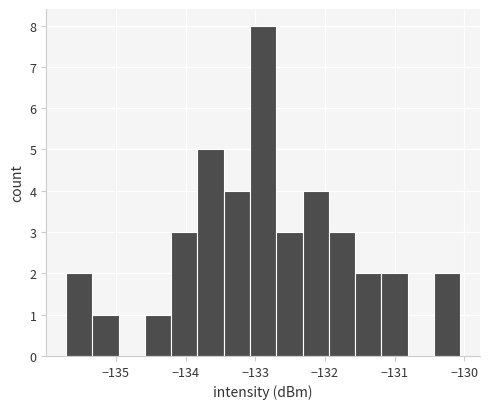

Around what value on the x-axis is the tallest bar? Give the approximate position of its centre, as read against the axis.

-132.9